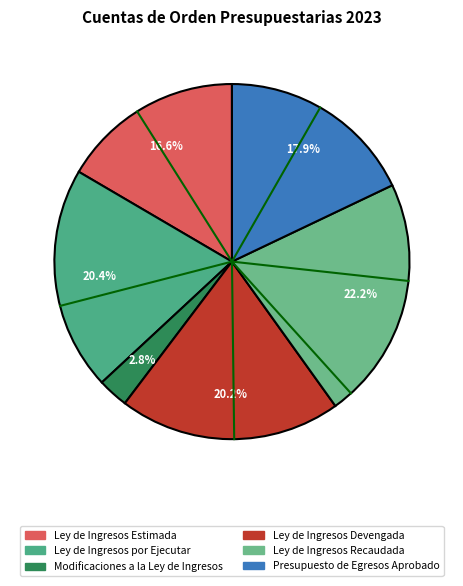

Combined, do Ley de Ingresos Estimada and Ley de Ingresos por Ejecutar account for over 50%?

No